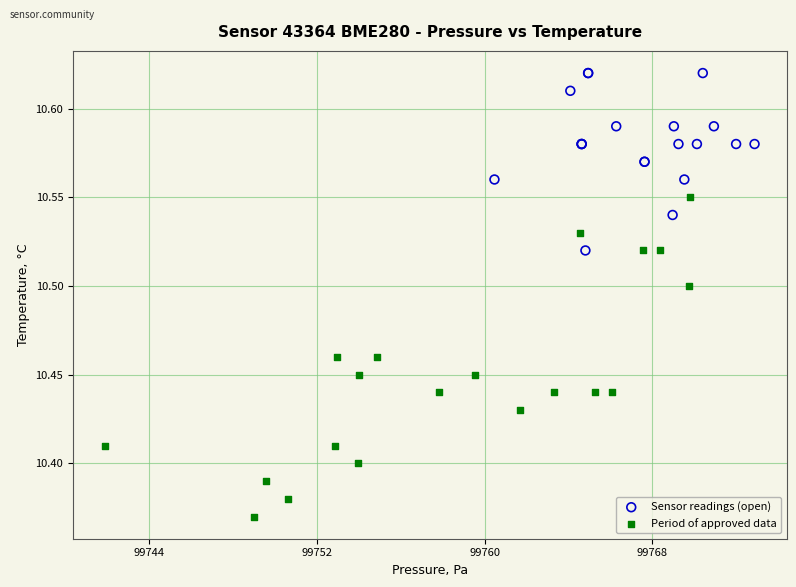

Which series has the largest Y range (max minus min)?

Period of approved data